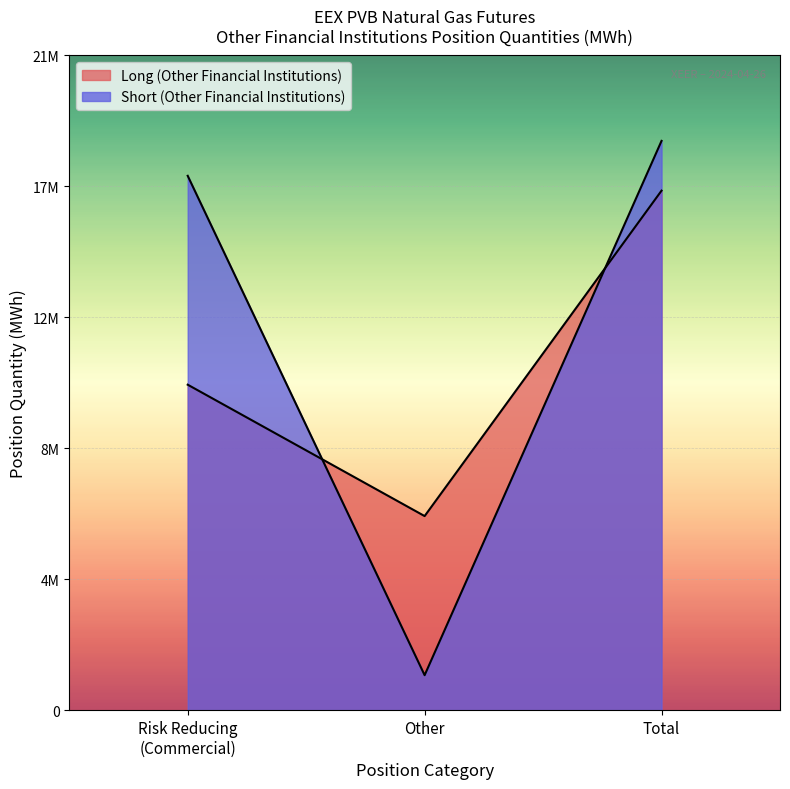

Rank the series by their maximum value, from lowest to highest.

Long (Other Financial Institutions), Short (Other Financial Institutions)